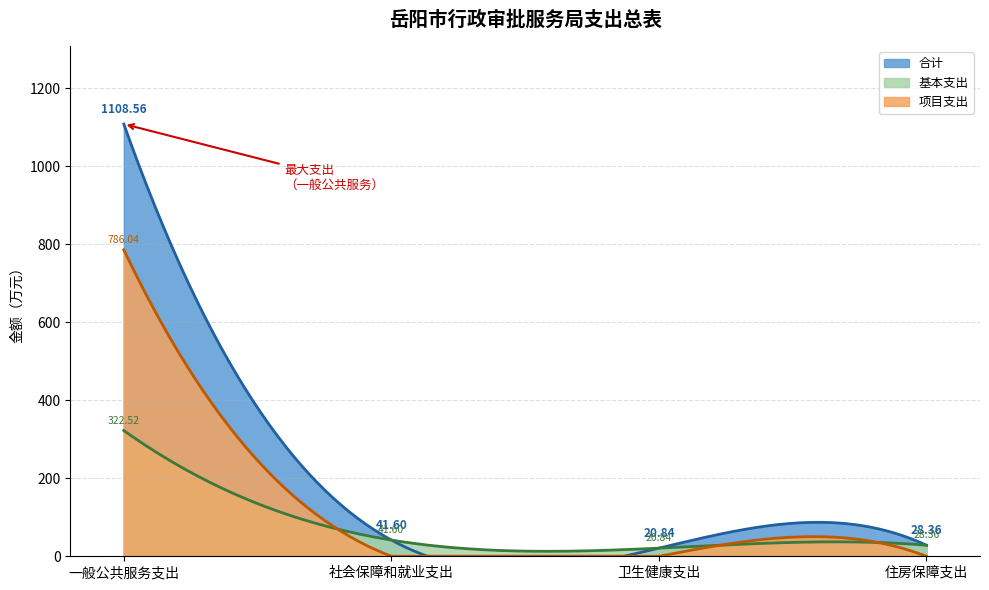

At which label does 项目支出 reach its peak?

一般公共服务支出